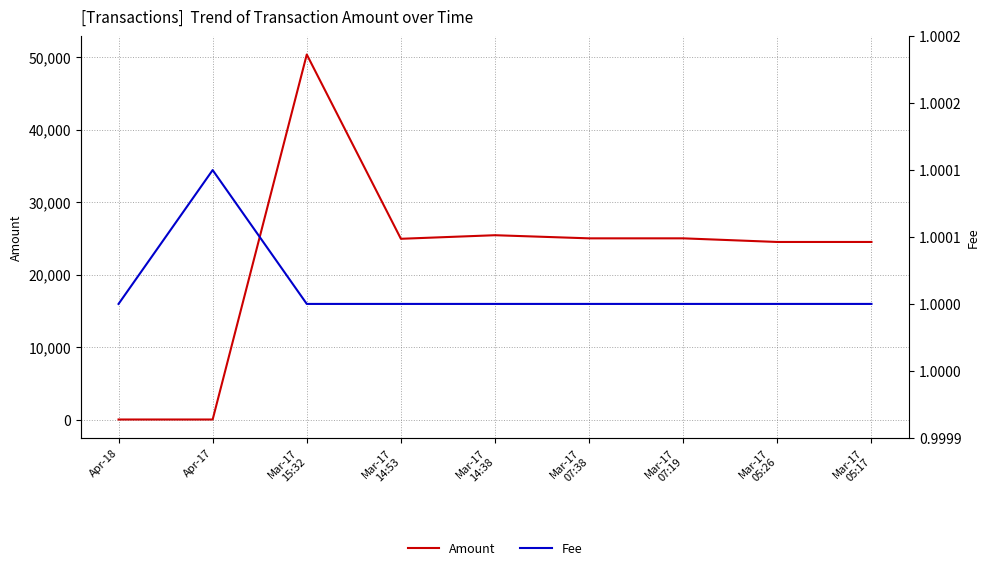

Is this an area chart (filled region under the line)?

No